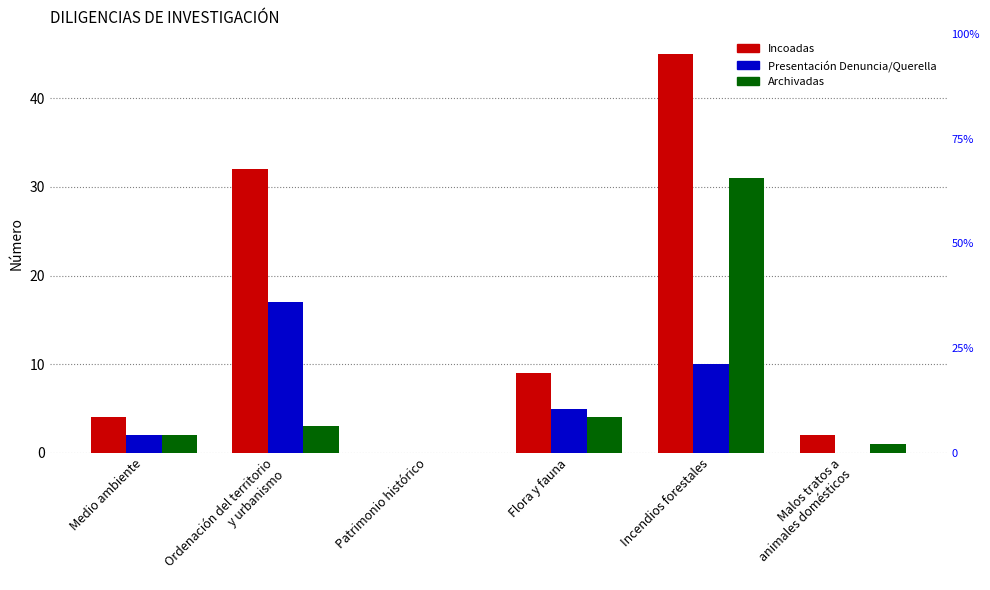

What is the sum of all Archivadas values?

41